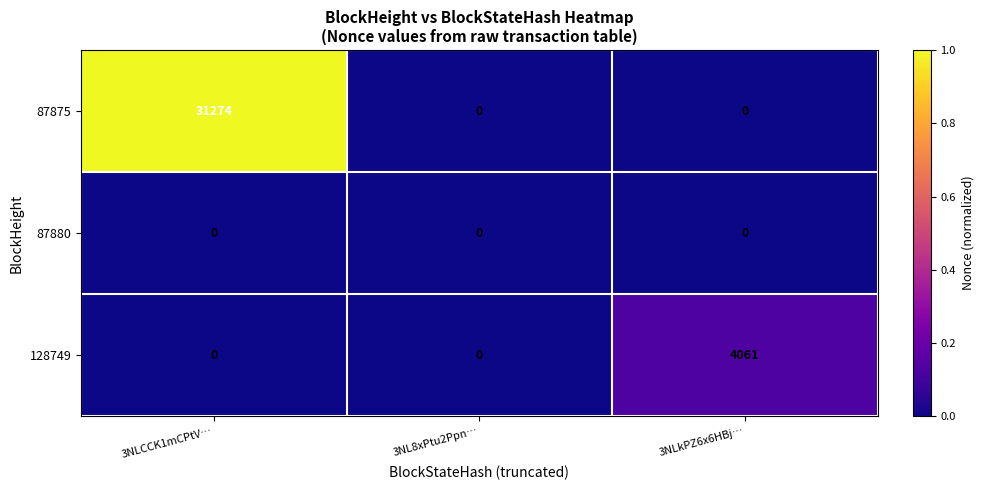

Reading left to right, extract all data points from this chart.

87875: 31274	0	0
87880: 0	0	0
128749: 0	0	4061